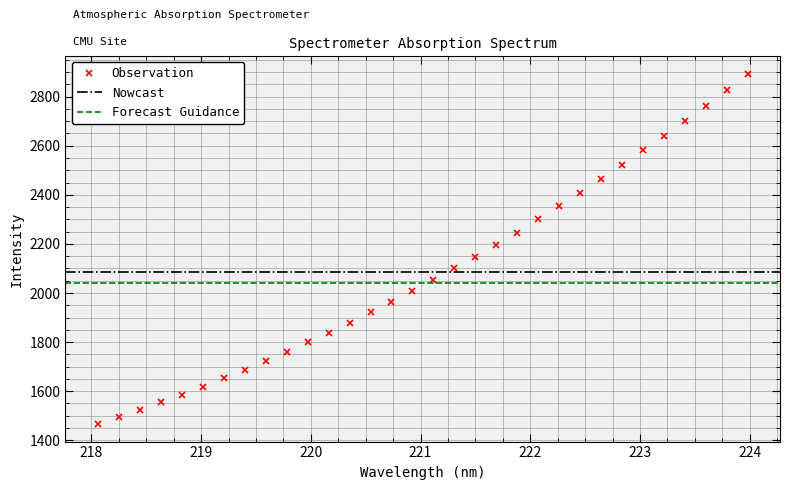

How many data points are less than 2054?

16